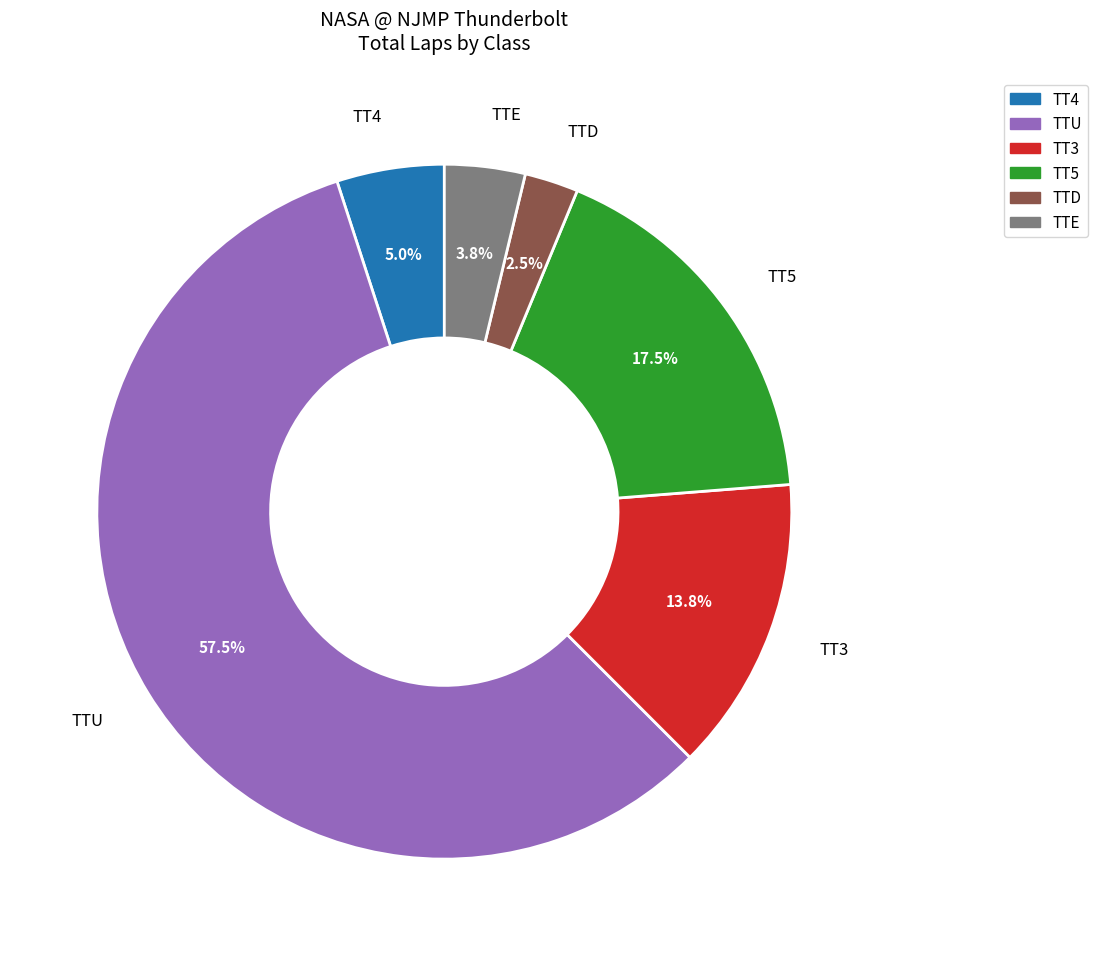

Does any single category account for the majority?

Yes